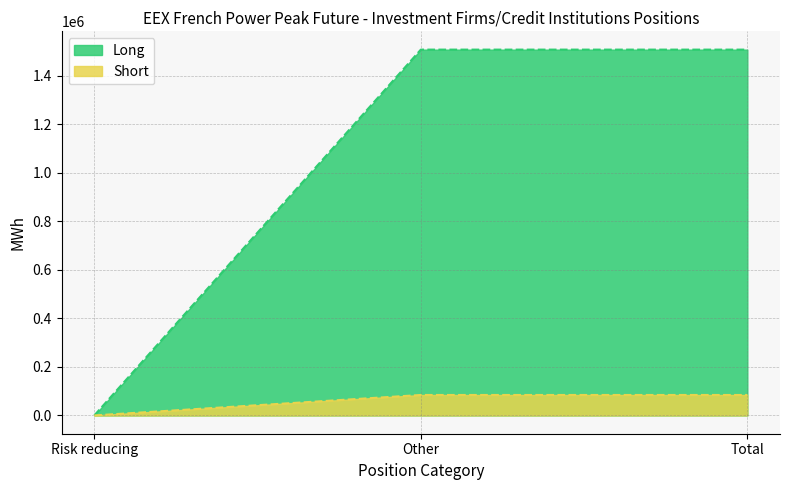

What are all the series names shown in the legend?

Long, Short